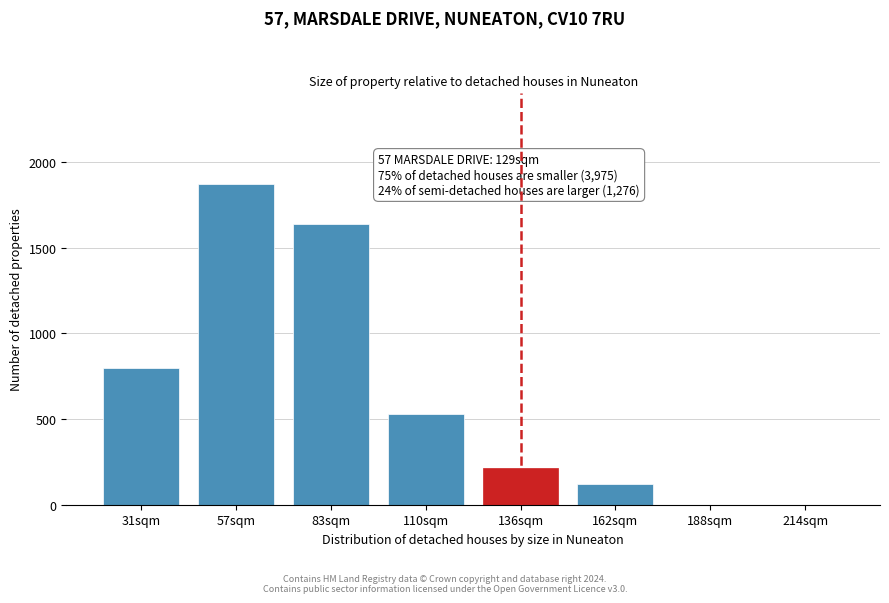

Reading left to right, what are all the values shown in this chart?

31sqm=800	57sqm=1870	83sqm=1640	110sqm=530	136sqm=215	162sqm=120	188sqm=0	214sqm=0